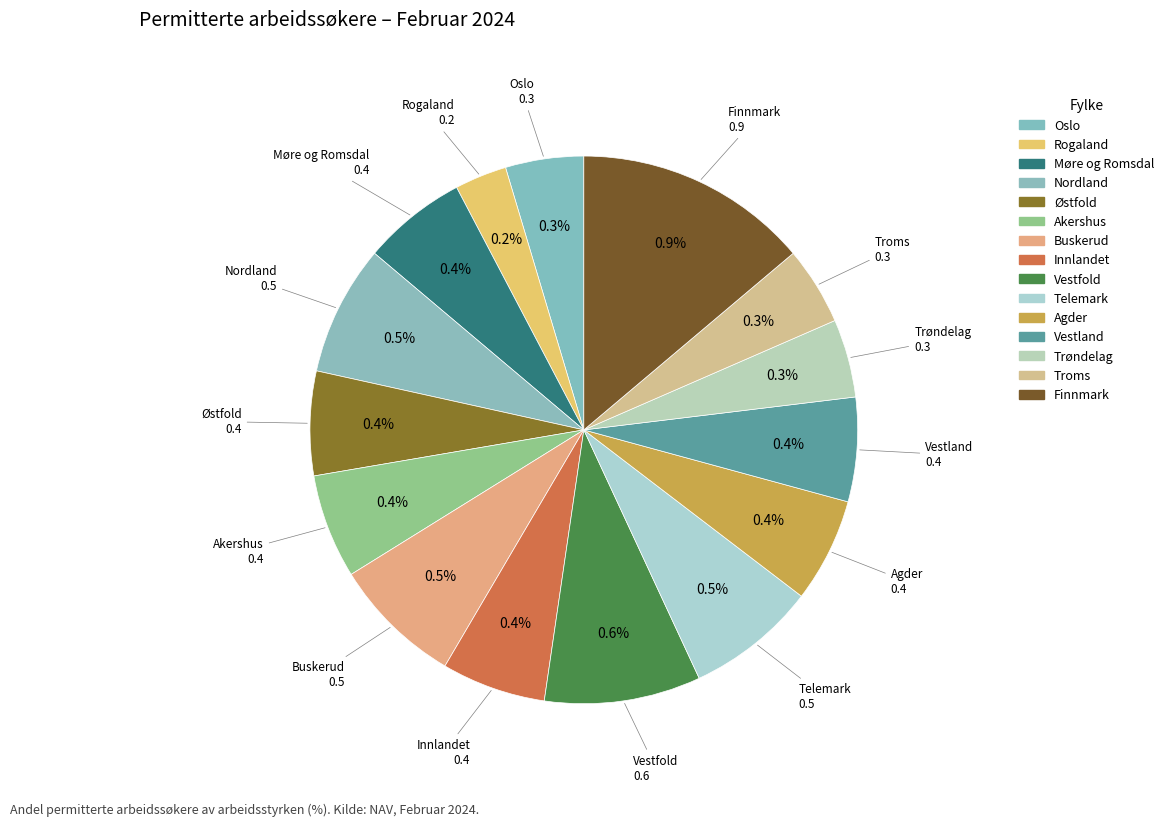

Is Trøndelag the majority of the pie?

No